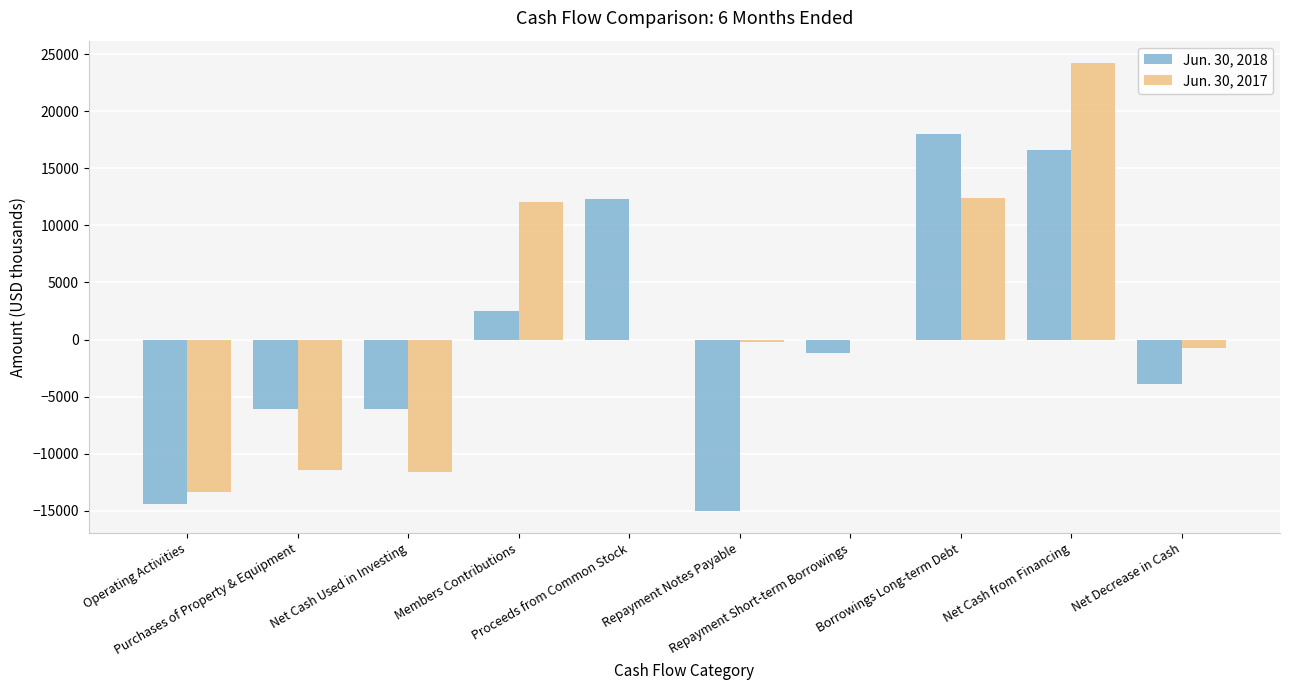

Is it true that Jun. 30, 2017 equals 0 at Repayment Short-term Borrowings?

True